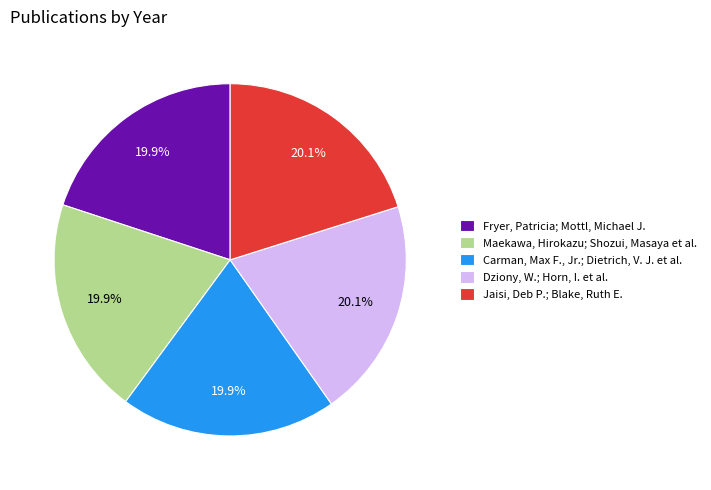

Does Maekawa, Hirokazu; Shozui, Masaya et al. represent more than half of the total?

No